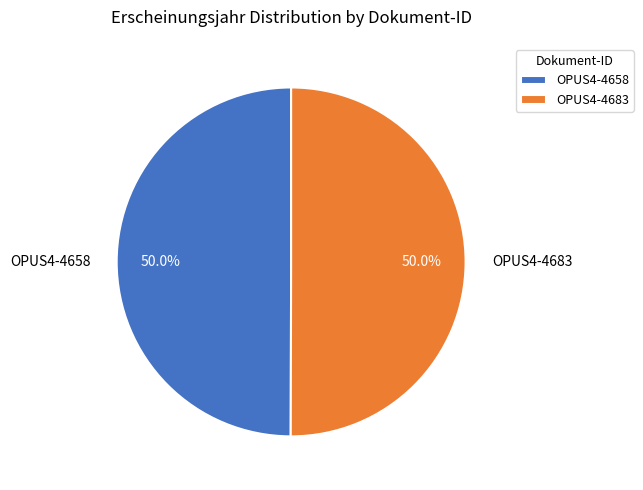

How much of the chart is everything except OPUS4-4683?

50.0%